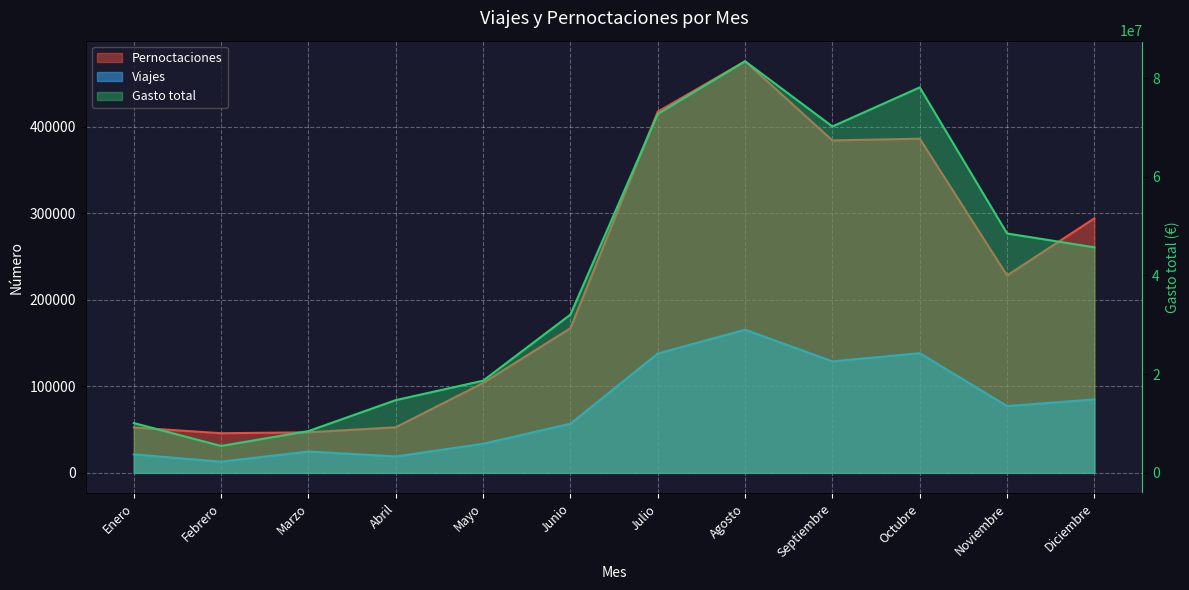

Between Mayo and Octubre, which series saw the biggest shift?

Gasto total